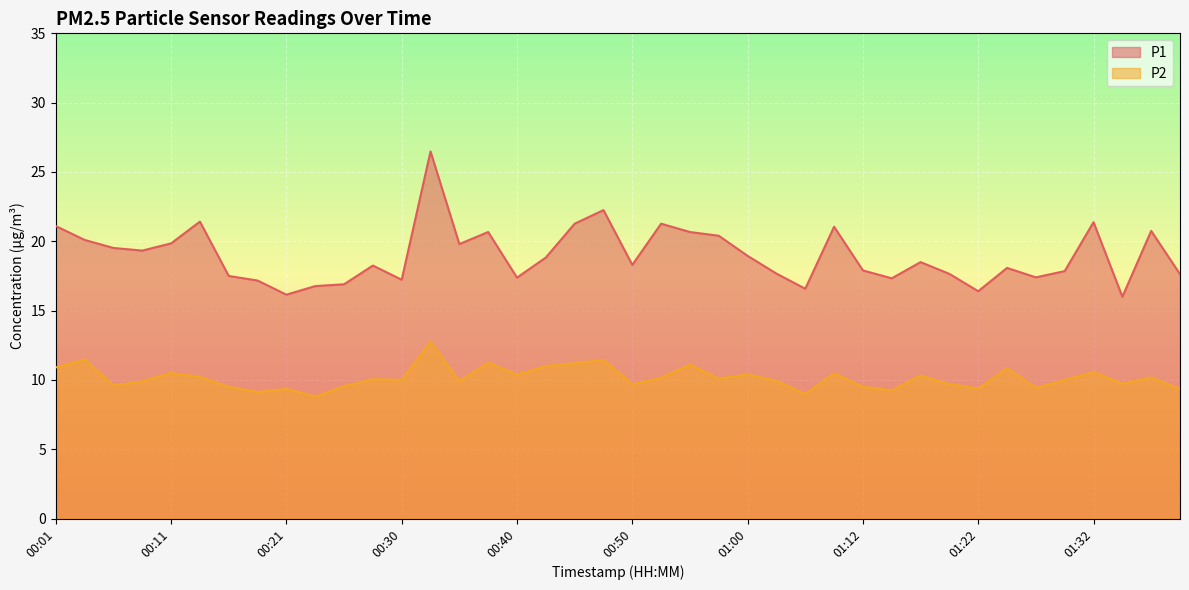

Which series changed the most between 00:40 and 01:07?

P2